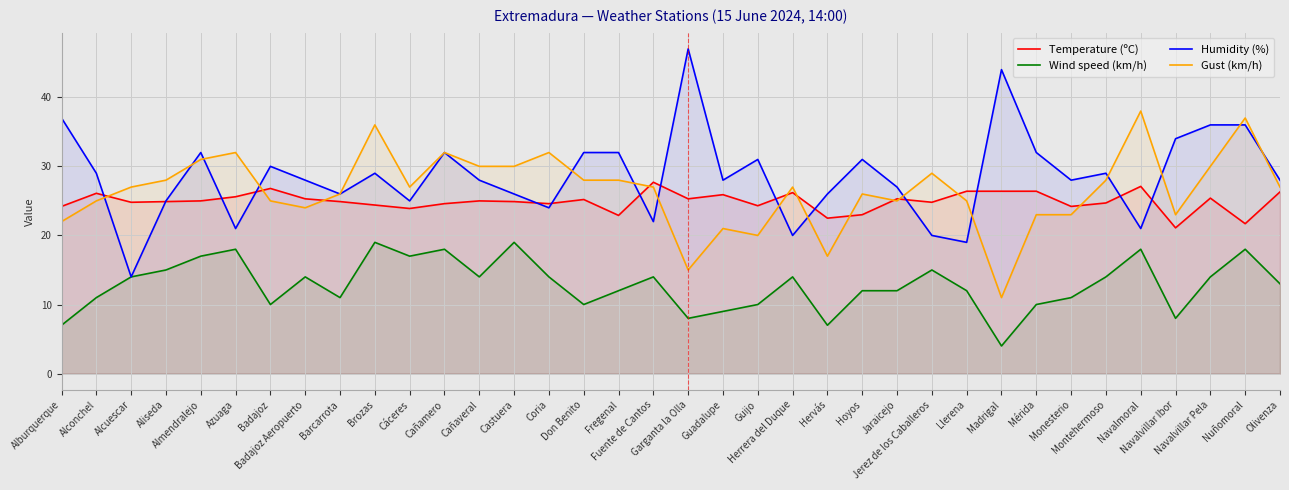

What are all the series names shown in the legend?

Temperature (ºC), Wind speed (km/h), Humidity (%), Gust (km/h)